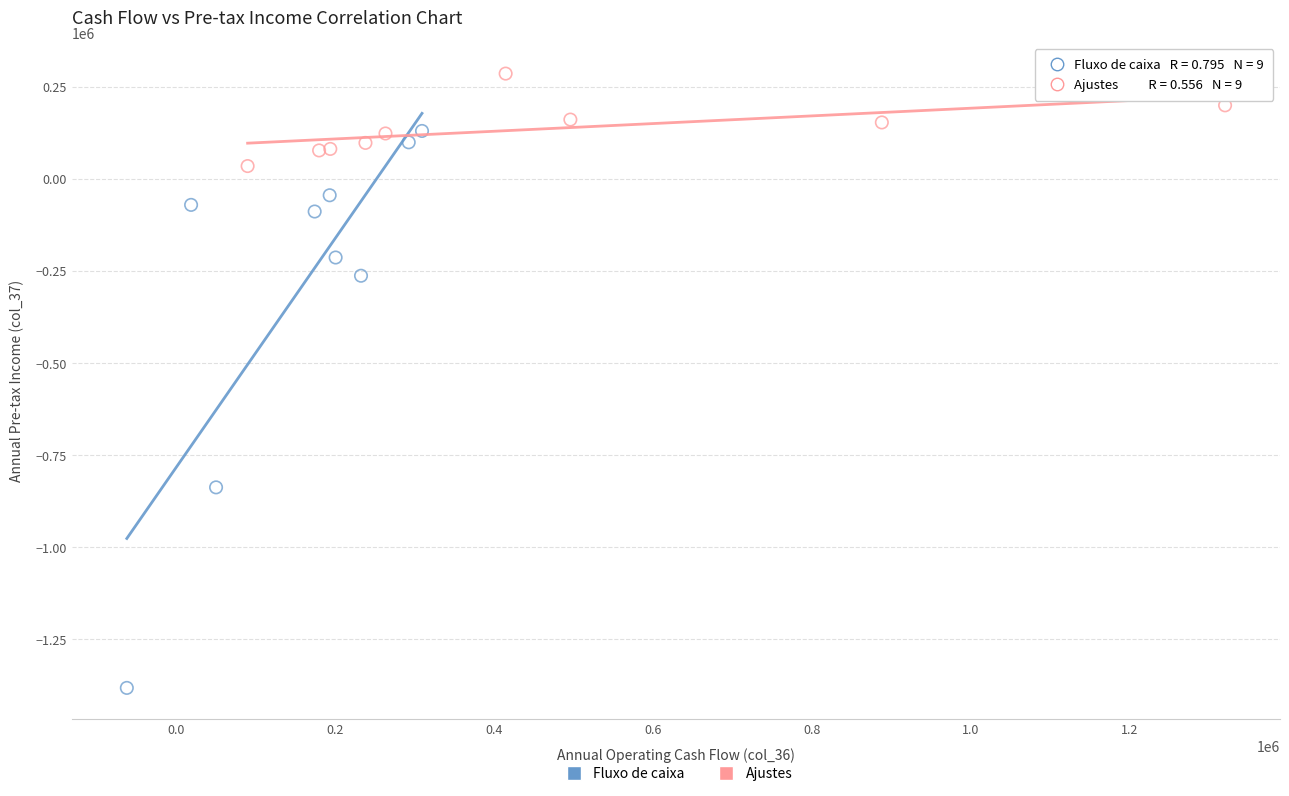

Which series has the widest spread of Y values?

Fluxo de caixa